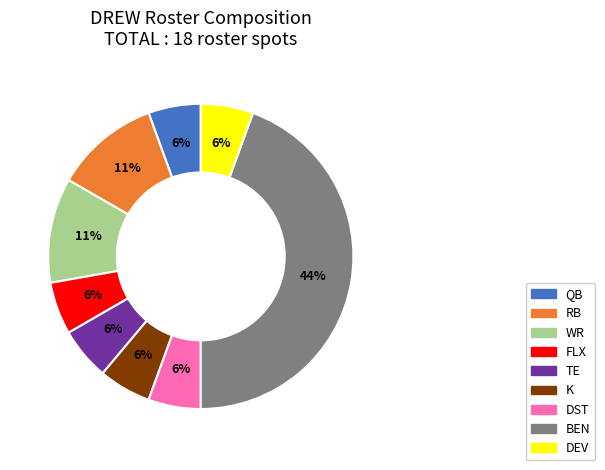

How many segments does this pie chart have?

9